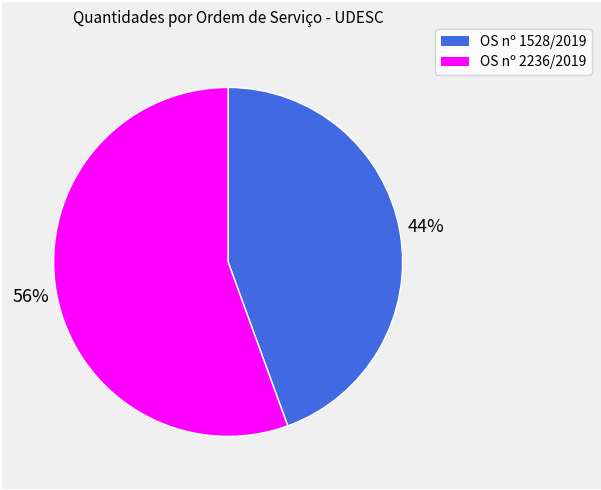

Do OS nº 1528/2019 and OS nº 2236/2019 together represent more than half of the pie?

Yes